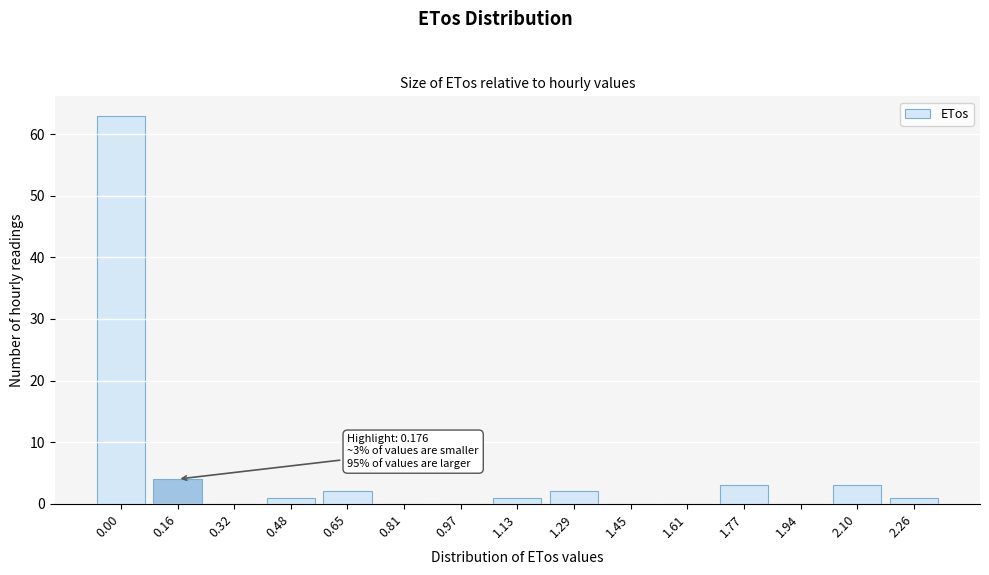

Reading left to right, transcribe all the data shown in this chart.

0.00=63	0.16=4	0.32=0	0.48=1	0.65=2	0.81=0	0.97=0	1.13=1	1.29=2	1.45=0	1.61=0	1.77=3	1.94=0	2.10=3	2.26=1